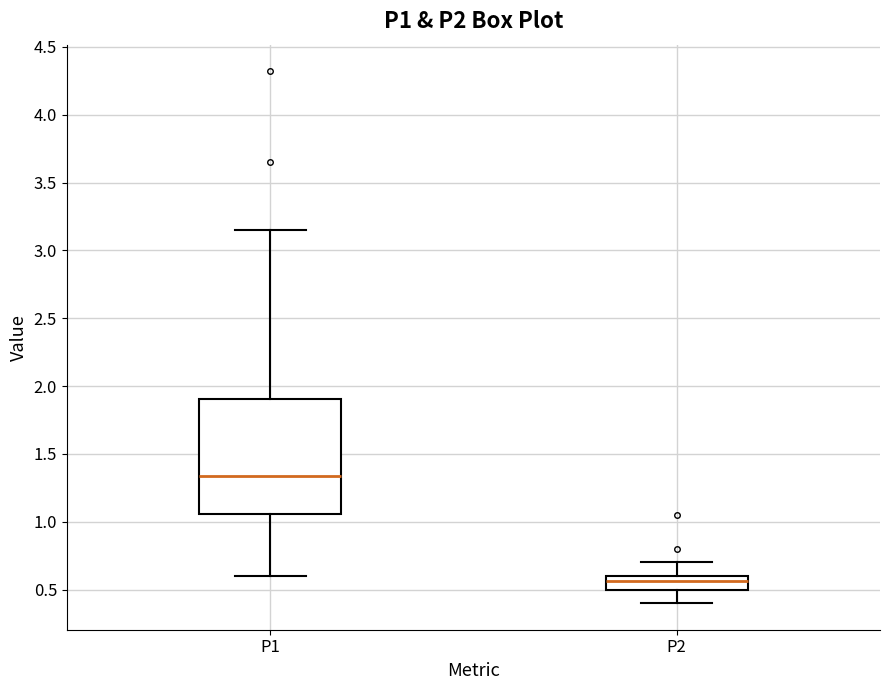

Reading left to right, read every box against the y-axis: the position of its median line, the range the box covers, and the ends of its whiskers. The values are not printed on the chart, so give them approximately, as read against the axis.

P1: median 1.35, box 1.05 to 1.90, whiskers 0.60 to 3.15
P2: median 0.55, box 0.50 to 0.60, whiskers 0.40 to 0.70